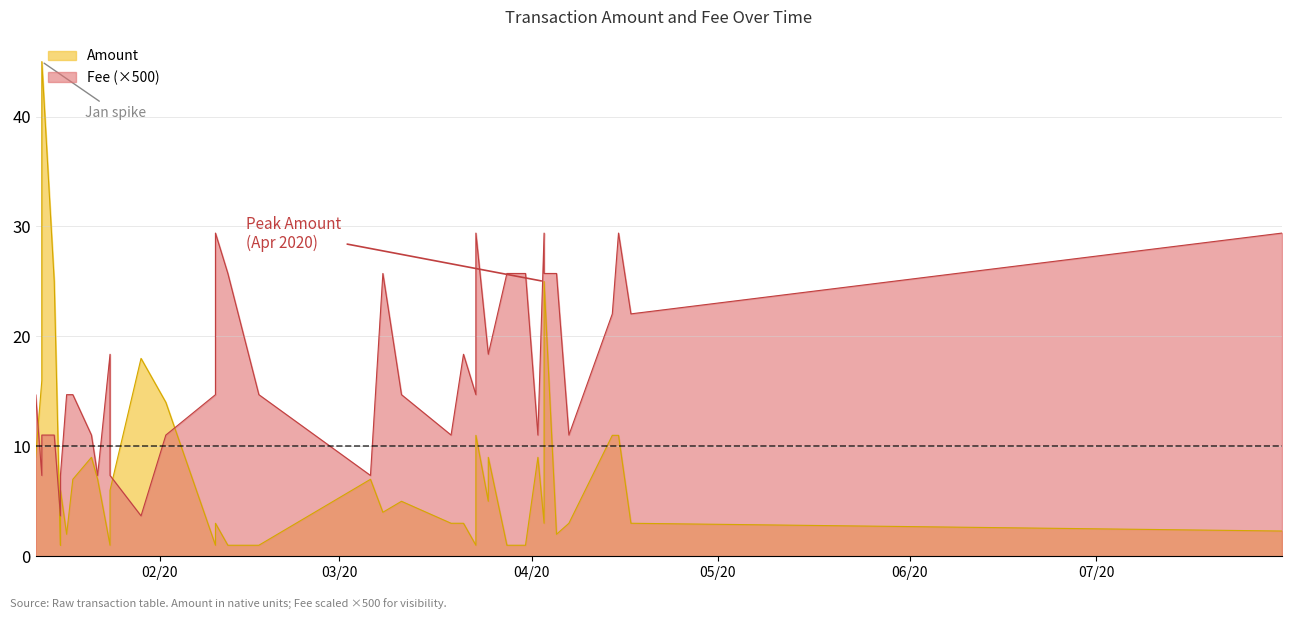

True or false: Fee and Amount intersect in this chart.

False